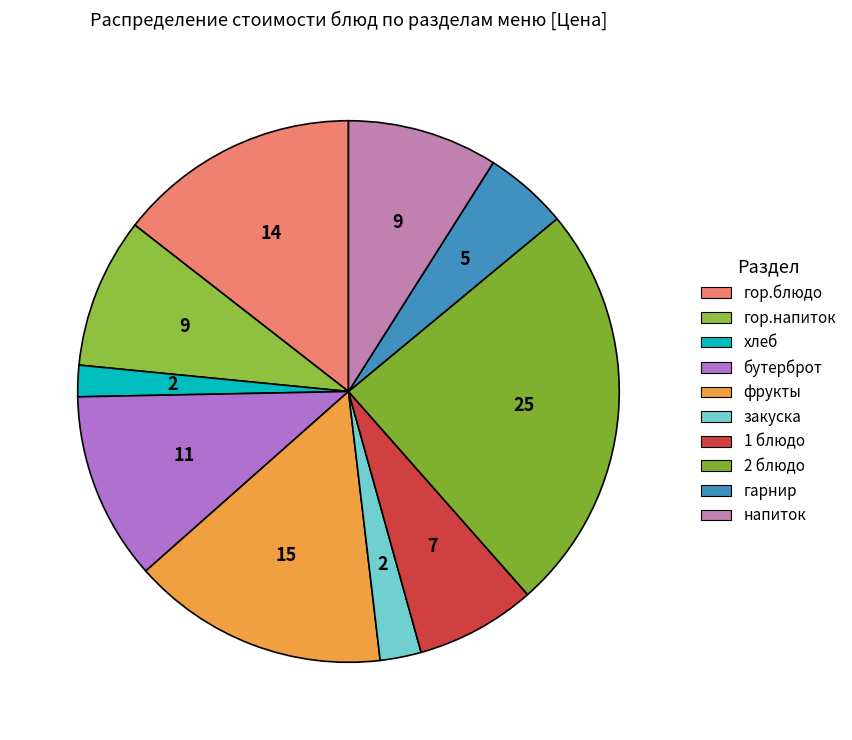

What is the largest slice in the pie chart?

2 блюдо